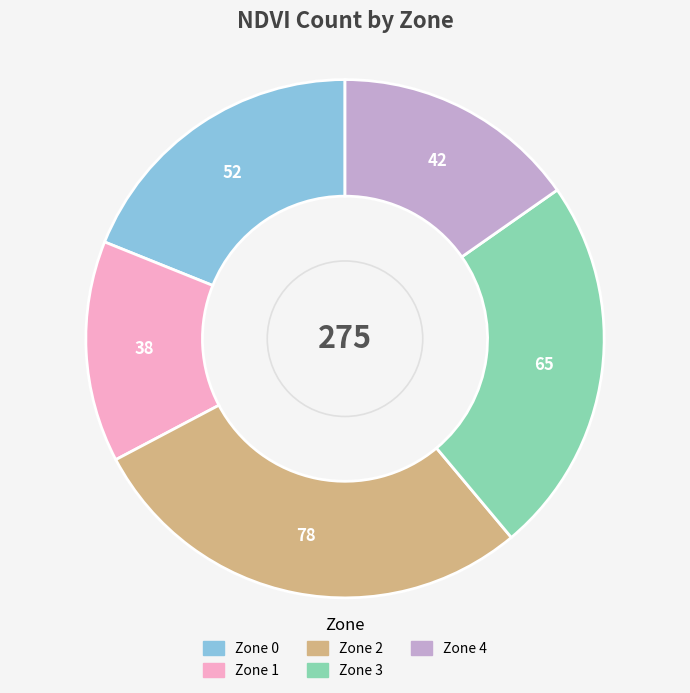

Which slice is the smallest?

Zone 1